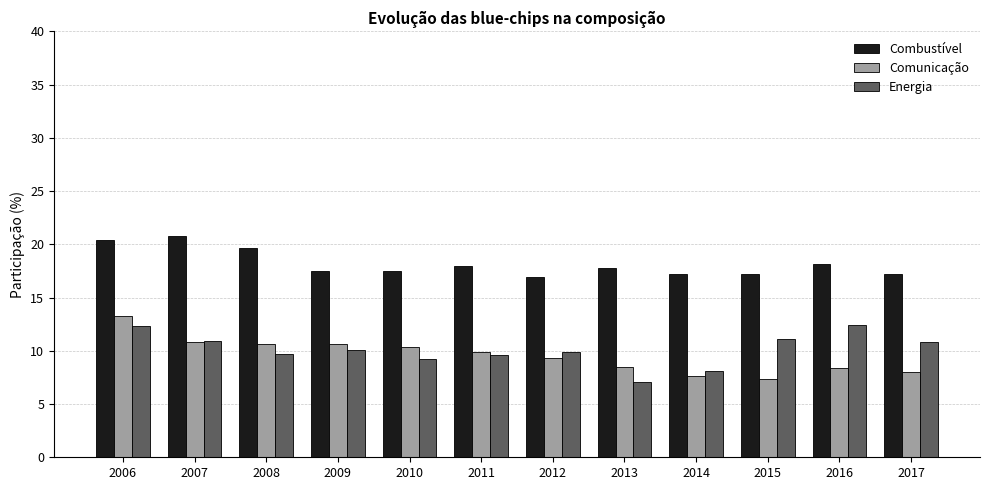

Which category has the highest value across all series?

2007